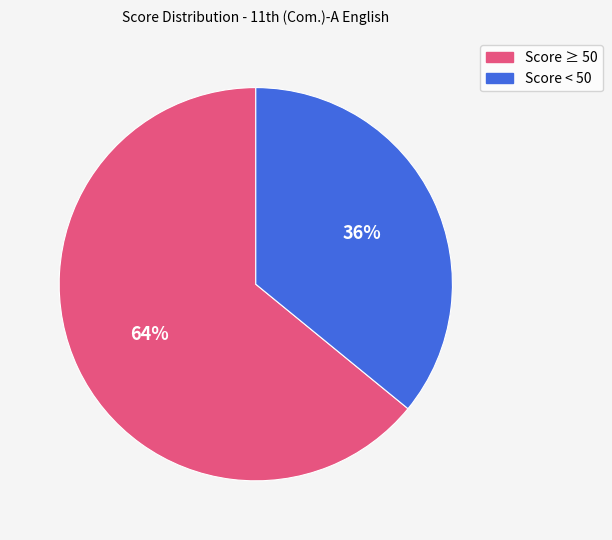

To the nearest percent, what is the difference between the largest and smallest slice percentages?

28%